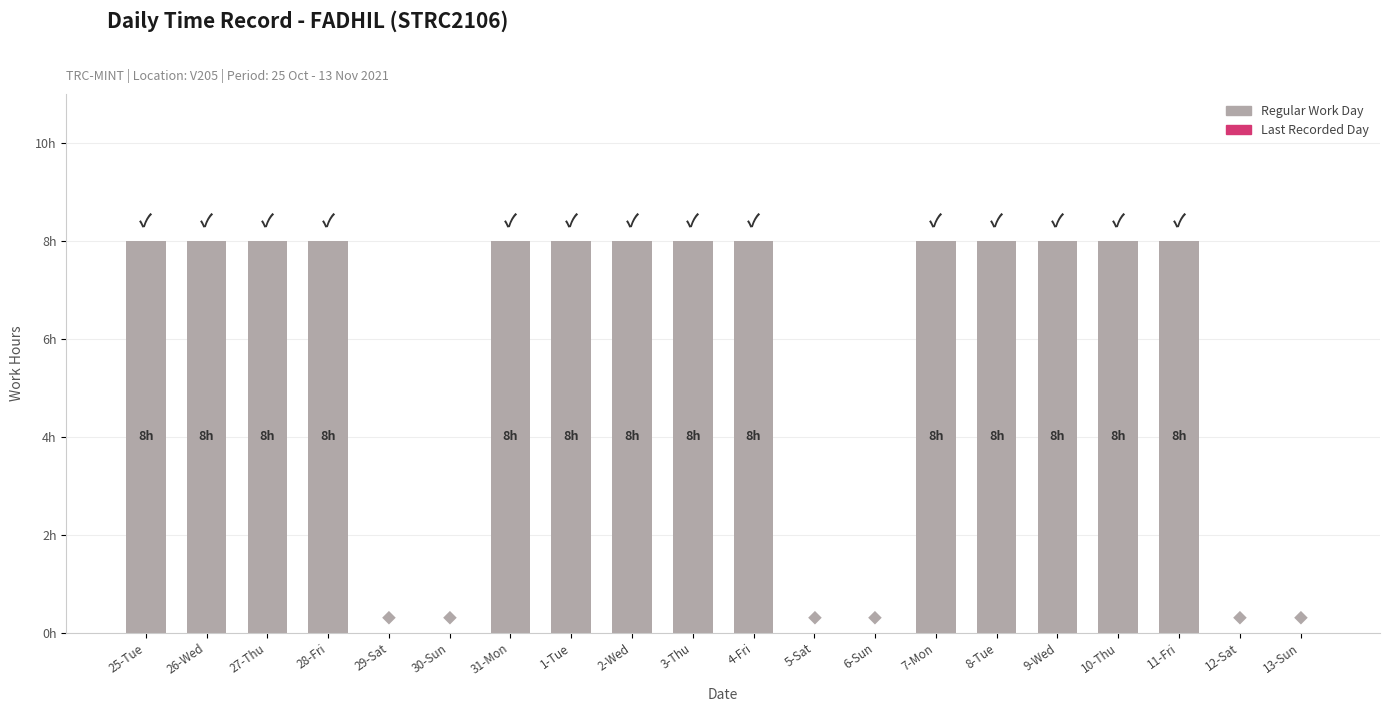

Are the bars horizontal?

No